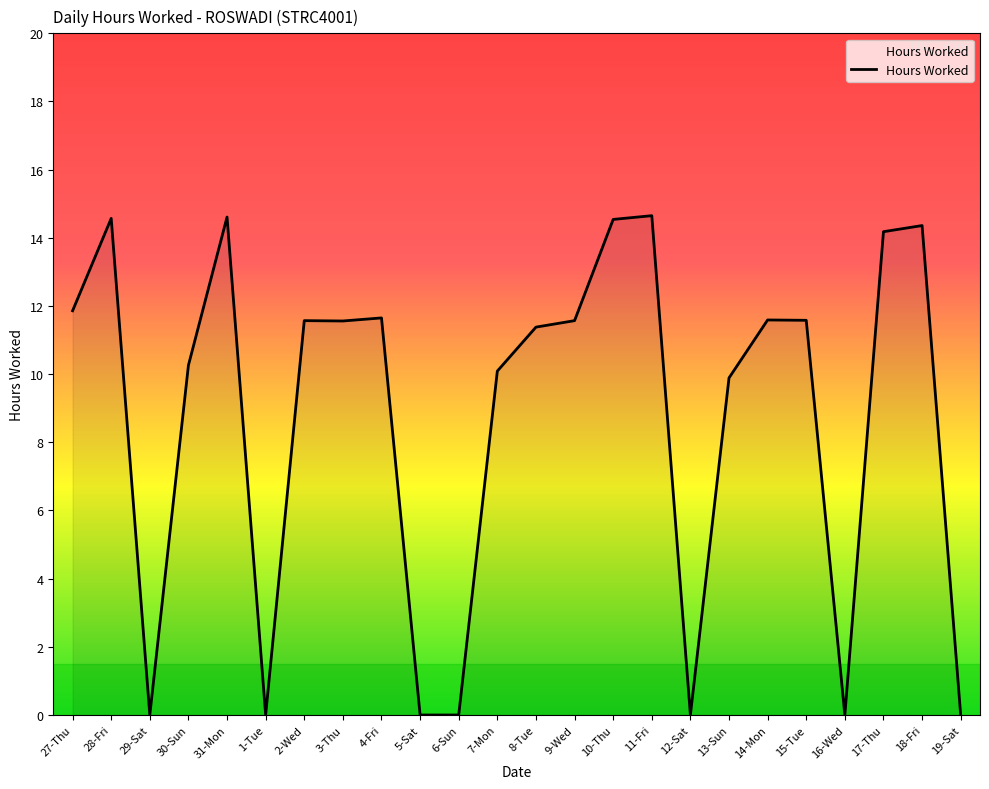

What is the greatest value displayed?

14.7